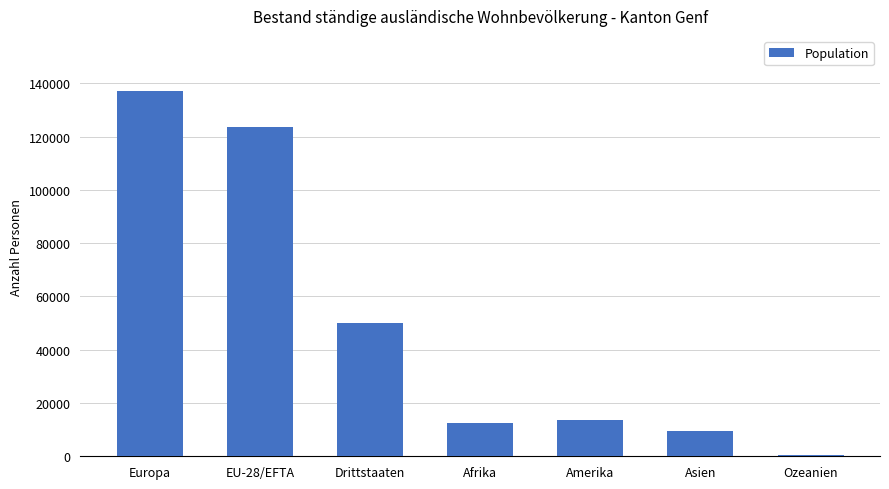

Between EU-28/EFTA and Asien, which is larger?

EU-28/EFTA